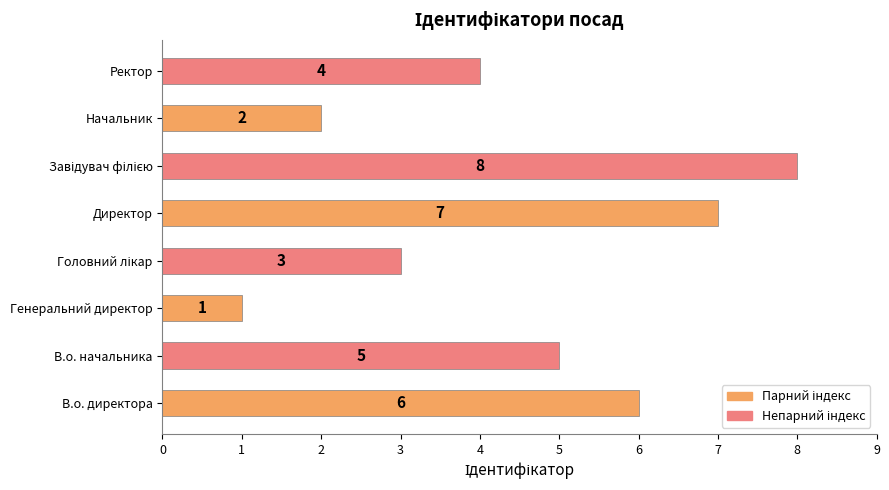

What is the greatest value displayed?

8